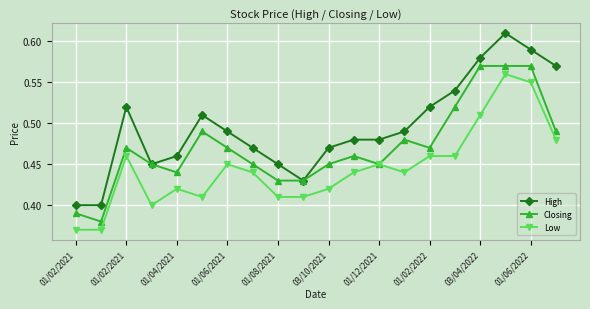

Which series has the widest spread of values?

High